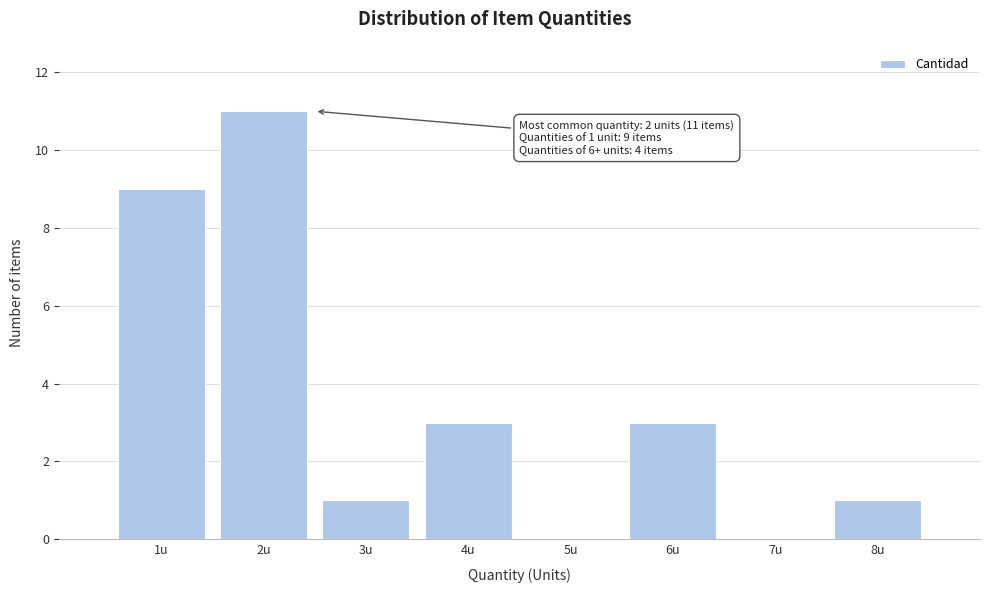

Over which range of the x-axis is the bar tallest?

1.5 to 2.5